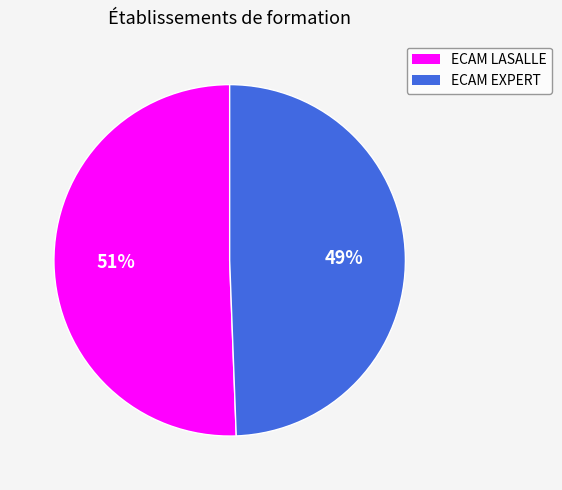

Rank the categories by value from lowest to highest.

ECAM EXPERT, ECAM LASALLE